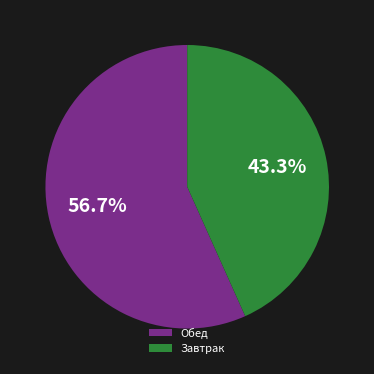

Do Обед and Завтрак together represent more than half of the pie?

Yes